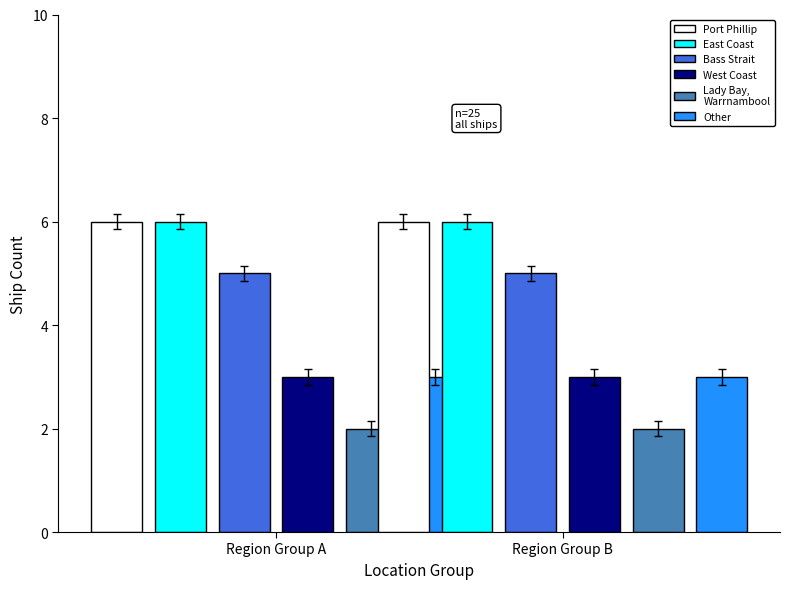

Is it true that the value at Lady Bay / Warrnambool is 1?

False